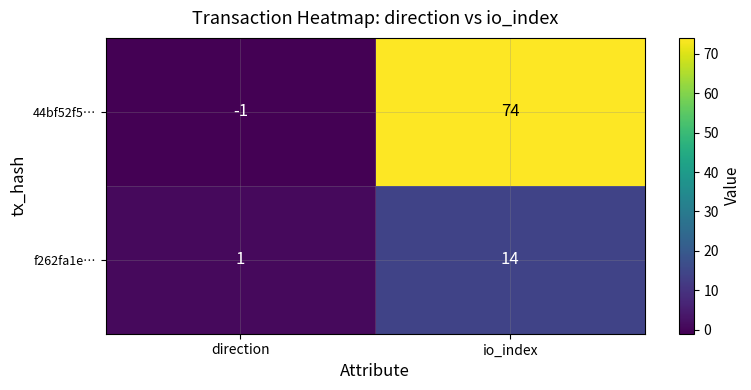

At which category is the sum across all series the highest?

io_index